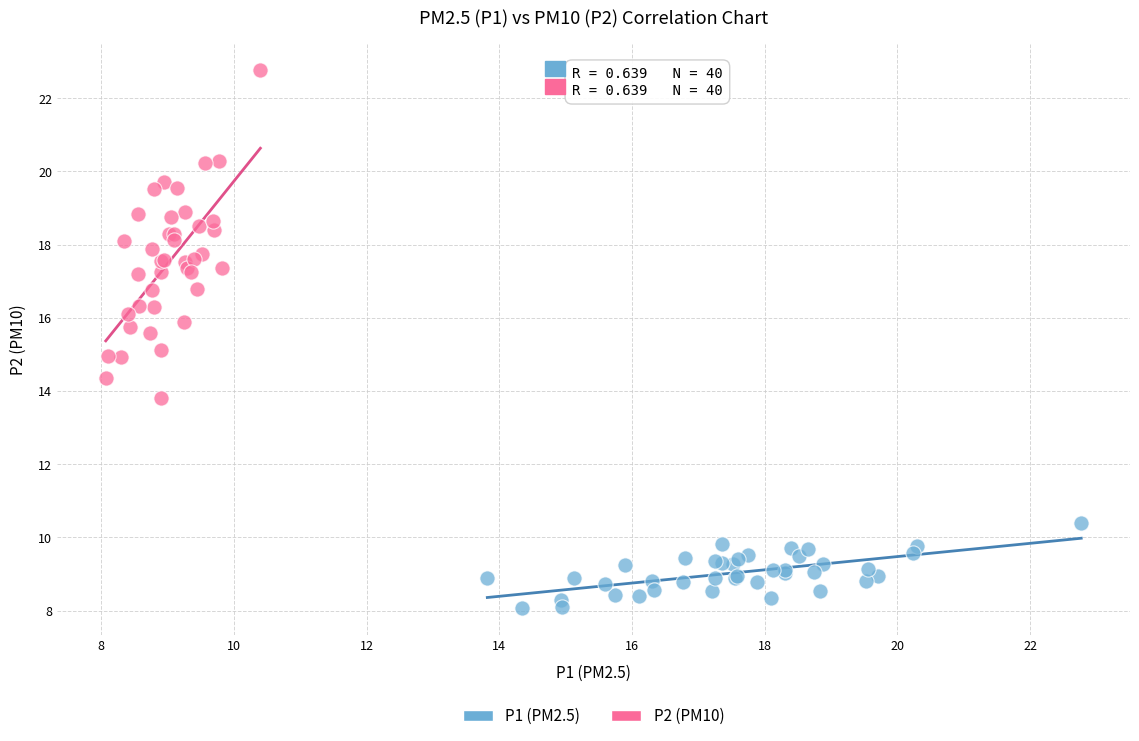

Which series reaches the minimum Y coordinate?

P1 (PM2.5)